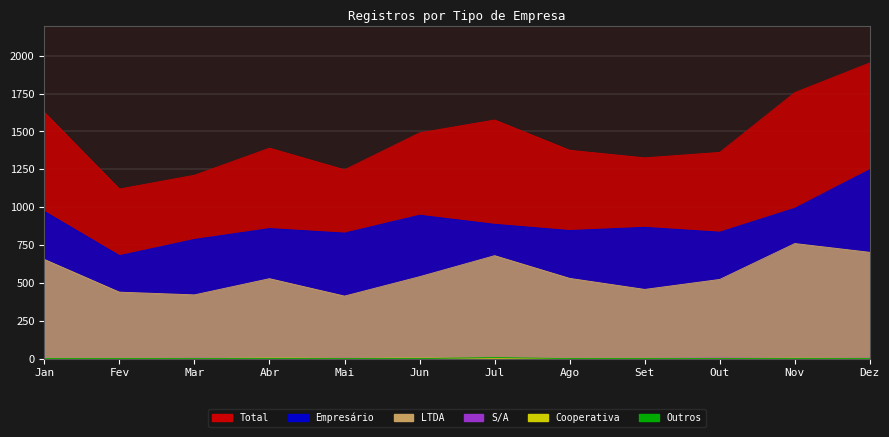

What is the difference between the S/A values at Abr and Out?

3